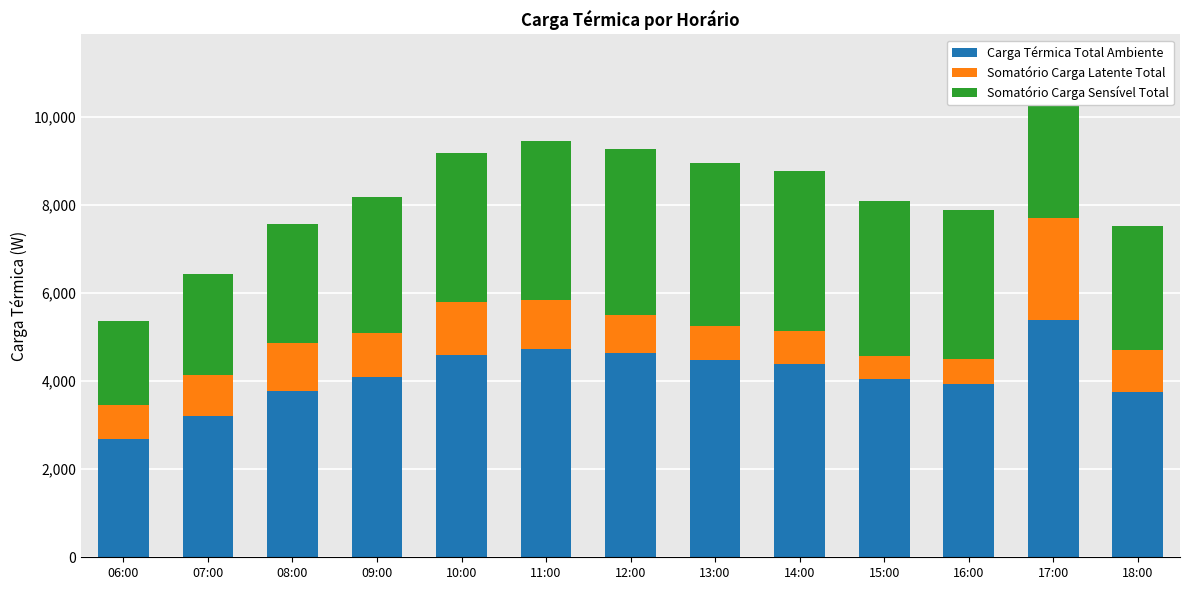

What is the difference between the Carga Térmica Total Ambiente values at 12:00 and 08:00?

849.5